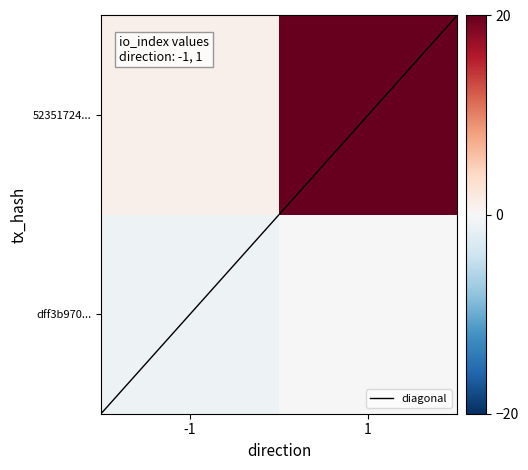

List the series in order of their overall mean, lowest first.

dff3b970d98d040e62becb7d3f1546ffb21012c, 52351724360165dc345c23a21ab710b52747826